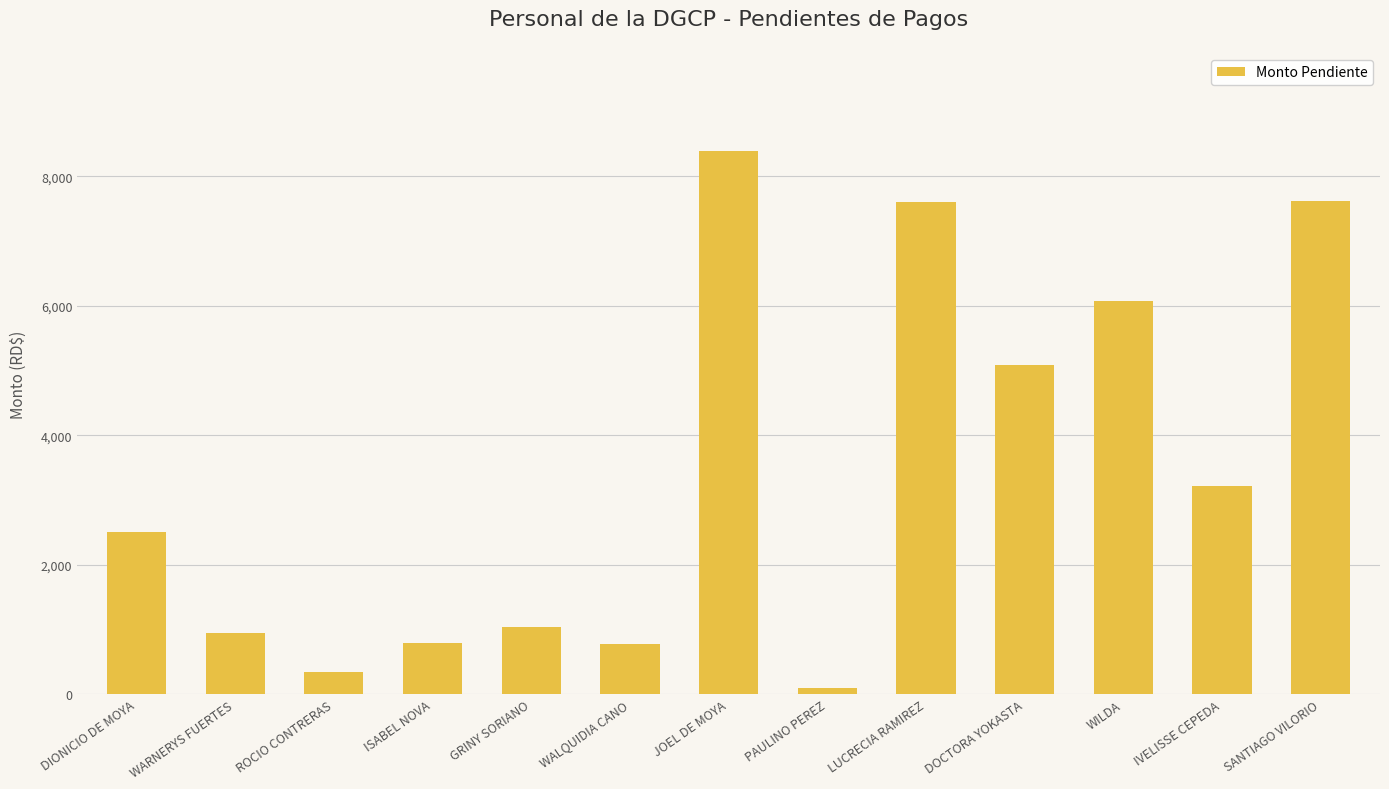

What is the change in value from GRINY SORIANO to WALQUIDIA CANO?

-271.6